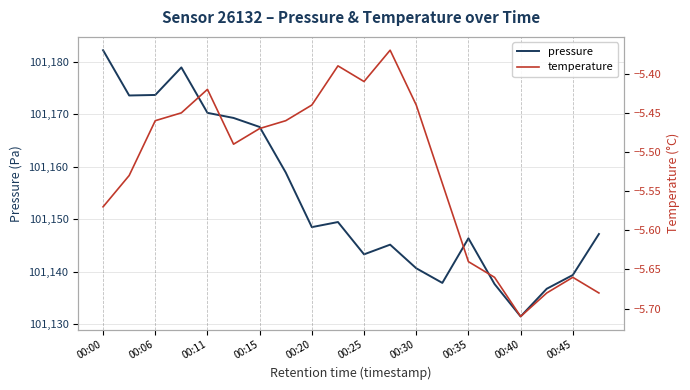

Is it true that pressure equals 27793.5 at 00:45?

False